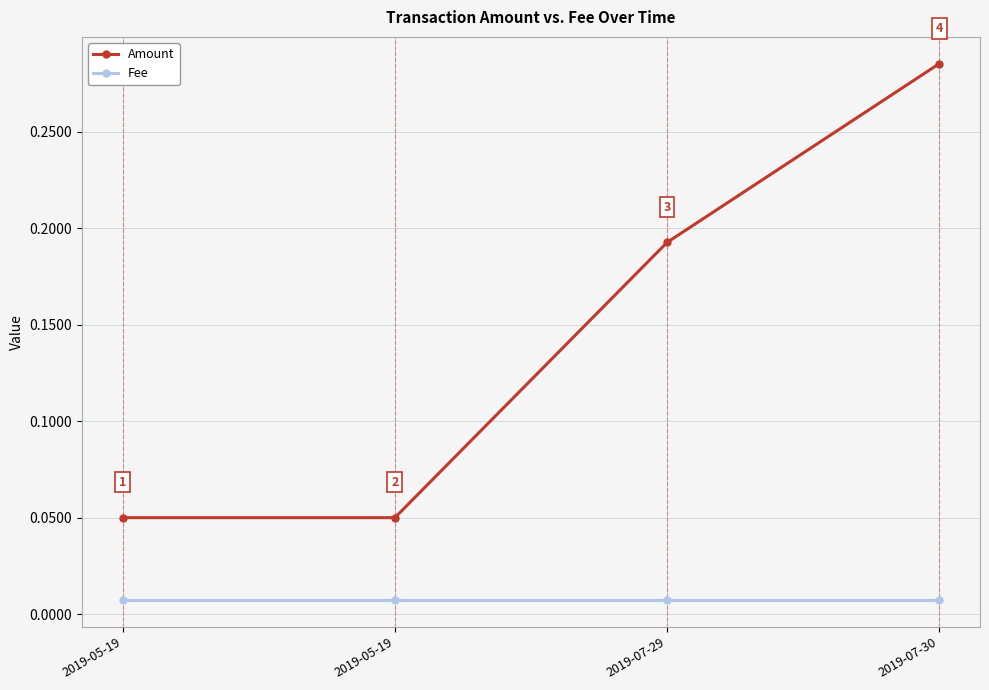

Does the chart have visible grid lines?

Yes